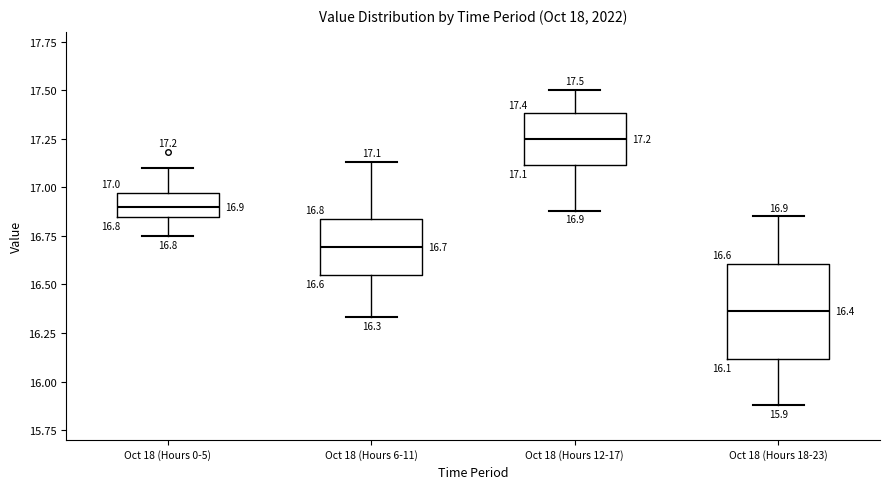

Comparing the boxes themselves (not the whiskers), which one is the tallest?

Oct 18 (Hours 18-23)